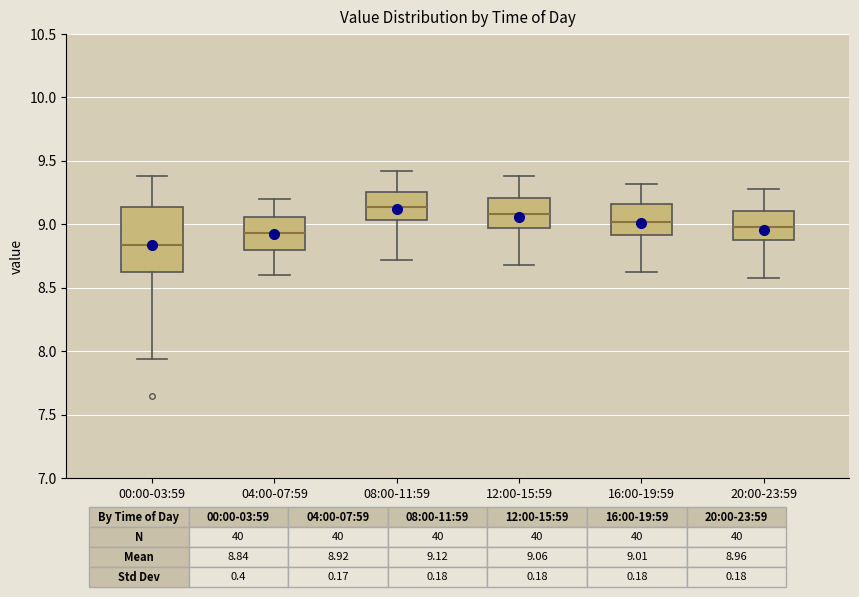

Which box's median line is the lowest?

00:00-03:59